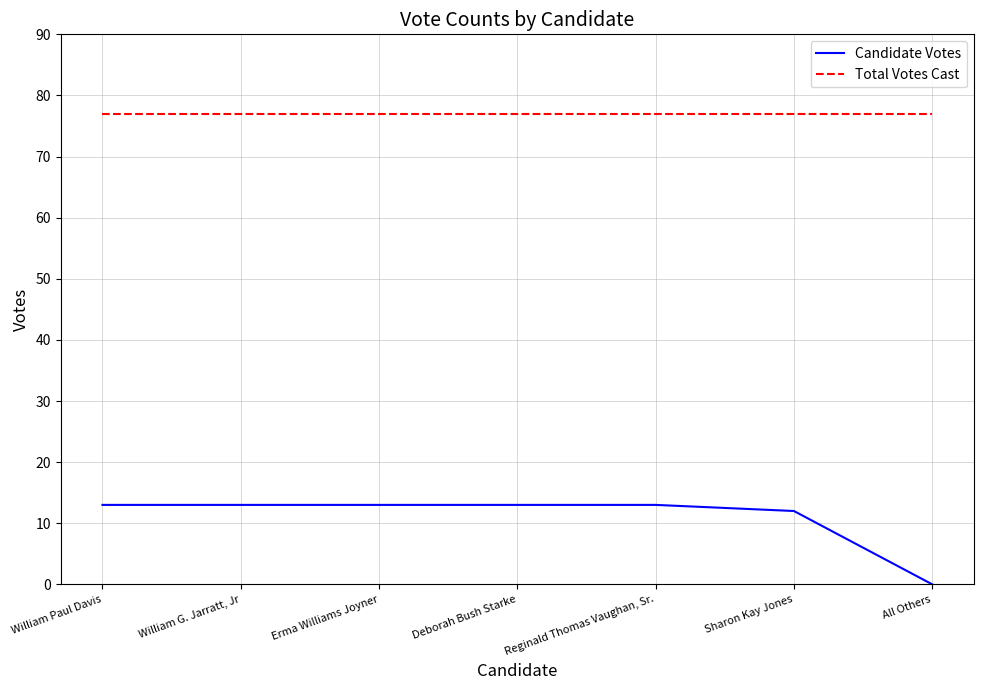

Reading left to right, list all the values displayed in this chart.

Candidate Votes: 13	13	13	13	13	12	0
Total Votes Cast: 77	77	77	77	77	77	77